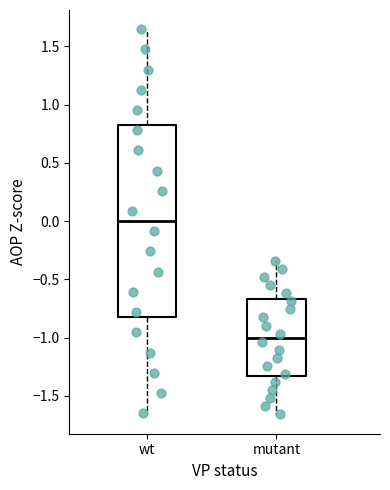

Reading left to right, read every box against the y-axis: the position of its median line, the range the box covers, and the ends of its whiskers. The values are not printed on the chart, so give them approximately, as read against the axis.

wt: median 0.00, box -0.80 to 0.80, whiskers -1.65 to 1.65
mutant: median -1.00, box -1.35 to -0.65, whiskers -1.65 to -0.35